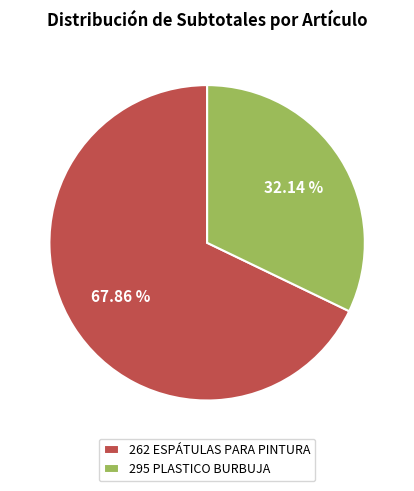

What is the total percentage of 295 PLASTICO BURBUJA and 262 ESPÁTULAS PARA PINTURA?

100.0%